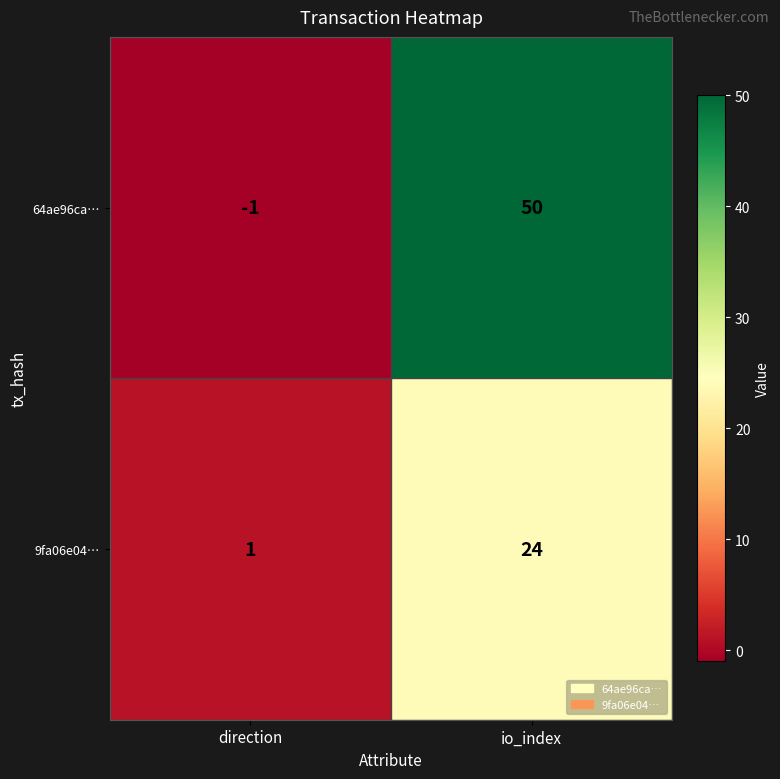

Reading left to right, list all the values displayed in this chart.

64ae96ca…: -1	50
9fa06e04…: 1	24